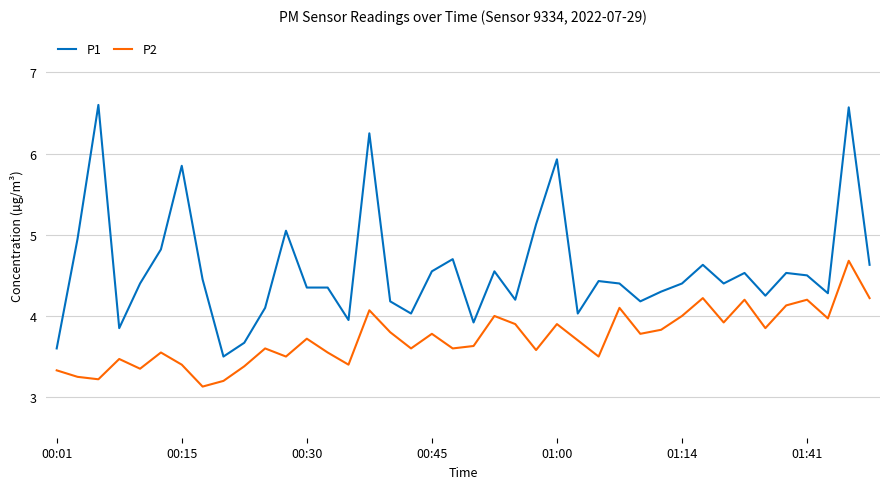

True or false: P2 and P1 cross at least once.

False